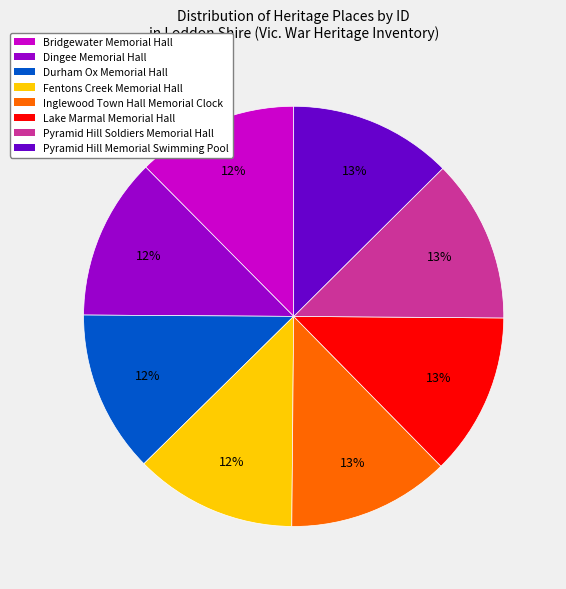

Is there a majority slice in this chart?

No